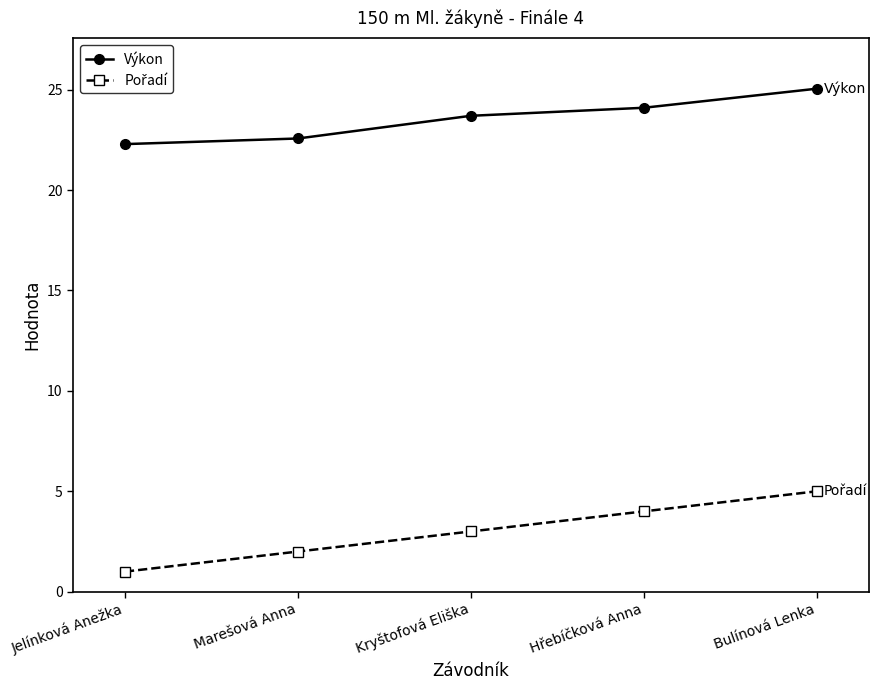

True or false: Výkon has a value of 37.9 at Kryštofová Eliška.

False